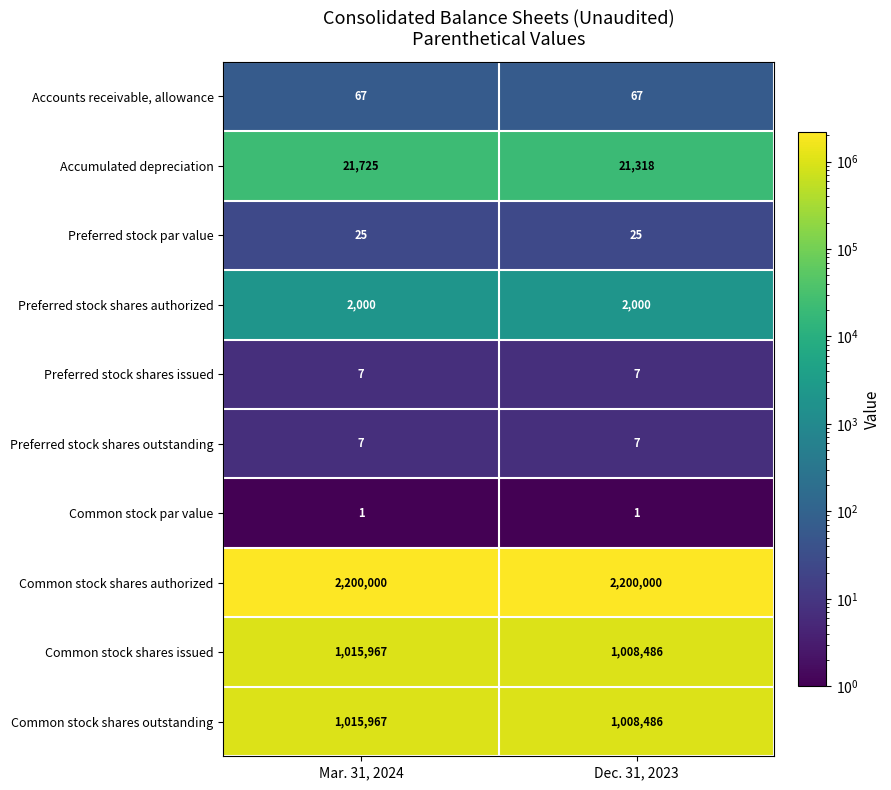

The Preferred stock par value series shows 40 at Mar. 31, 2024. True or false?

False